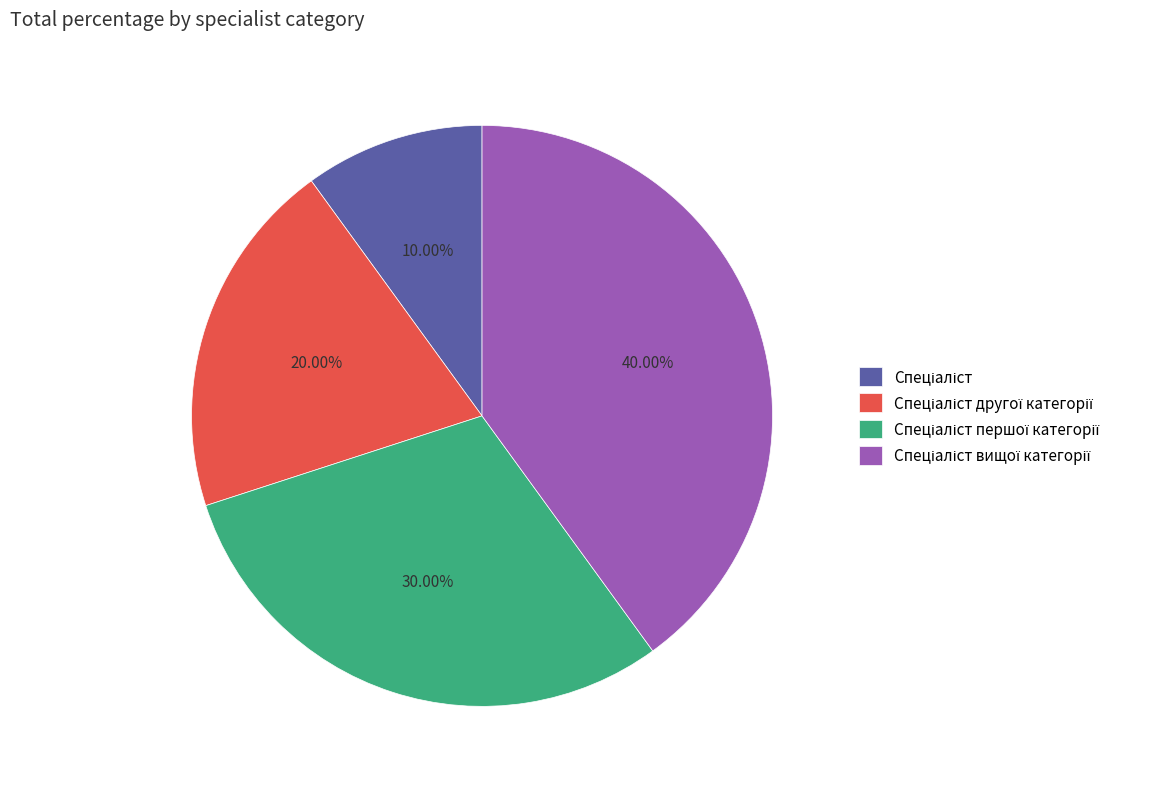

Is there a majority slice in this chart?

No